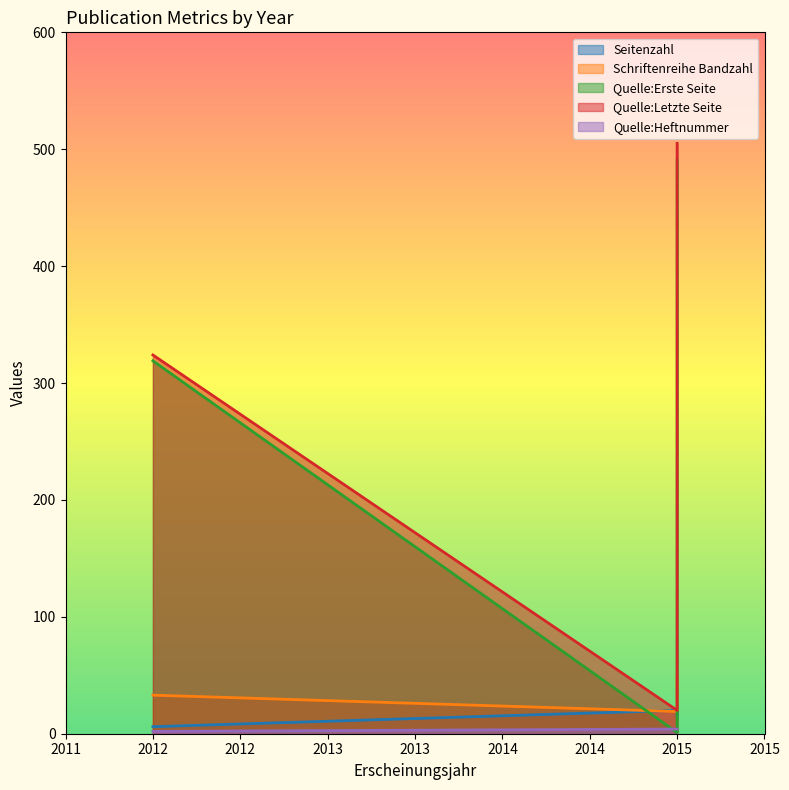

Reading right to left, list all the values displayed in this chart.

Seitenzahl: 2015=15	2015=20	2012=6
Schriftenreihe Bandzahl: 2015=48	2015=19	2012=33
Quelle:Erste Seite: 2015=491	2015=1	2012=319
Quelle:Letzte Seite: 2015=505	2015=20	2012=324
Quelle:Heftnummer: 2015=4	2015=4	2012=2